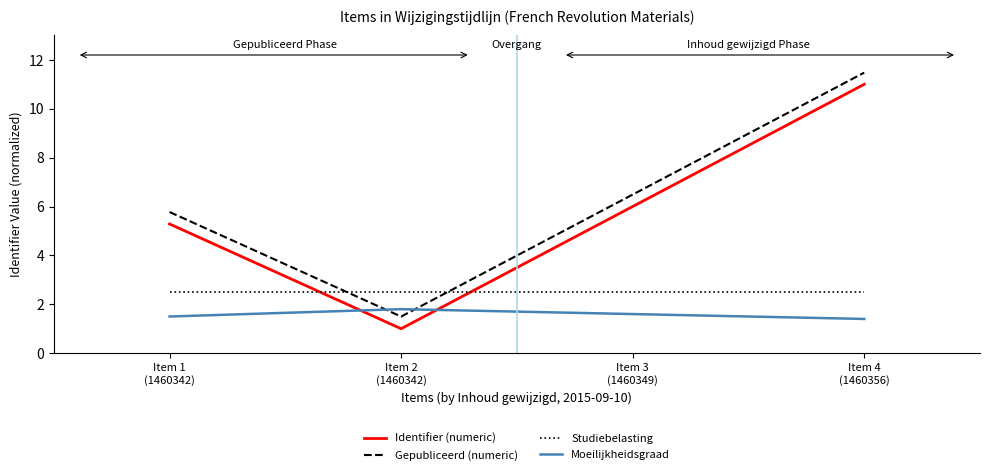

Rank the series by their maximum value, from highest to lowest.

Gepubliceerd (numeric), Identifier (numeric), Studiebelasting, Moeilijkheidsgraad